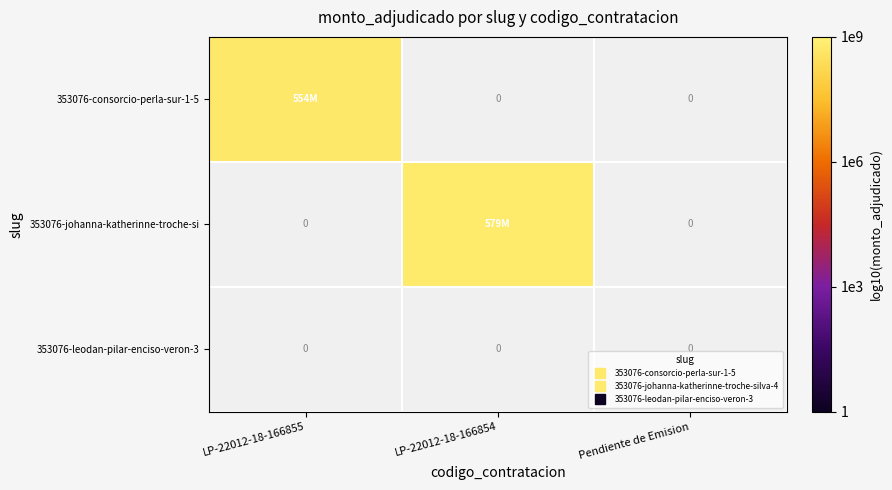

Is the value of 353076-johanna-katherinne-troche-si at LP-22012-18-166855 greater than the value of 353076-leodan-pilar-enciso-veron-3 at LP-22012-18-166854?

No